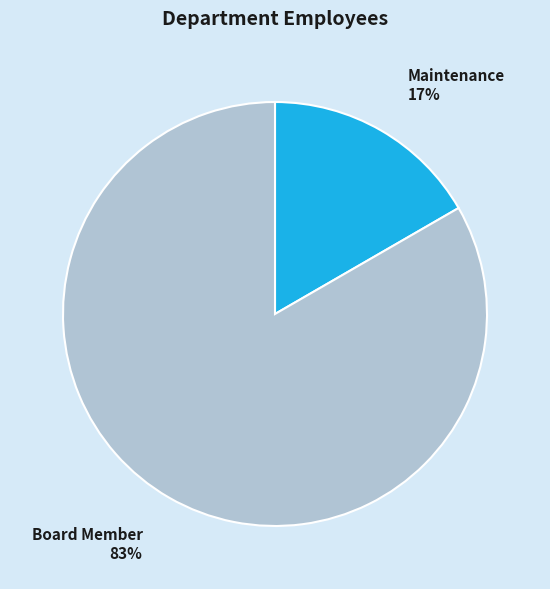

To the nearest percent, what is the combined percentage of Board Member and Maintenance?

100%